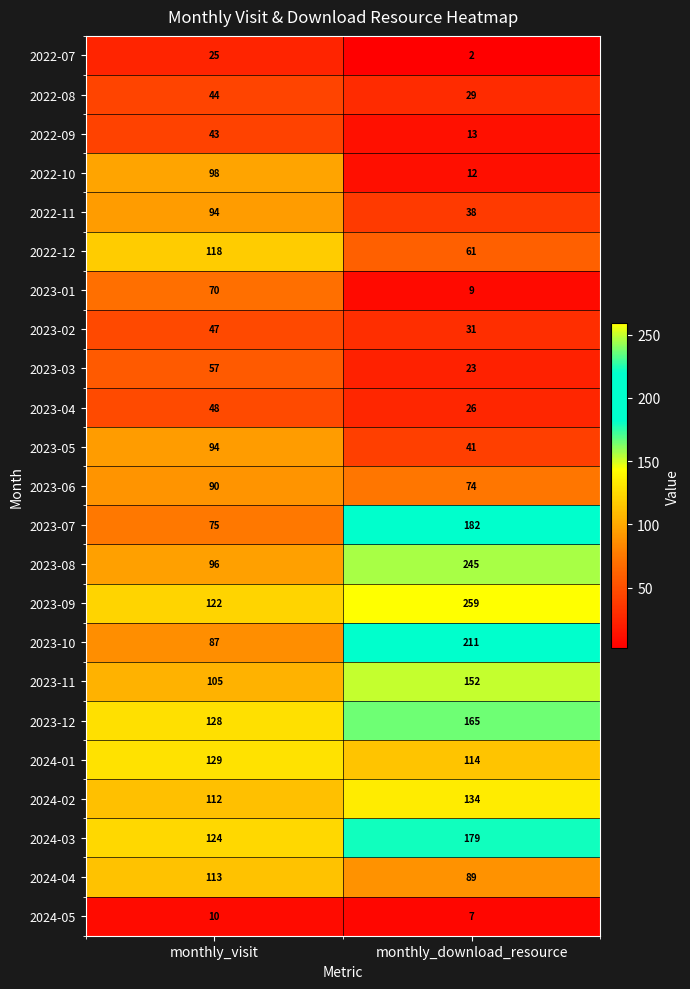

Where is 2024-01 nearest to the value 121?

monthly_download_resource